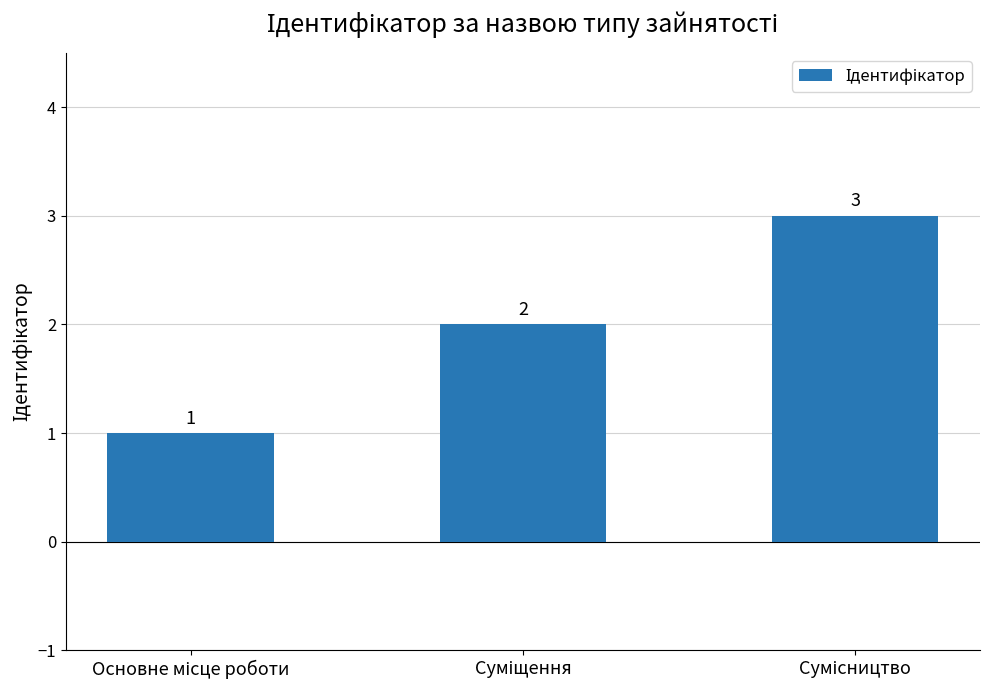

What is the greatest value displayed?

3